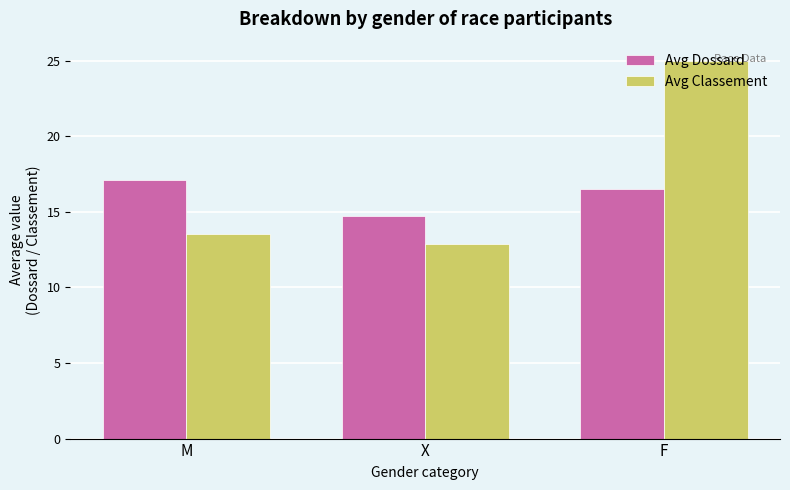

What value does the Avg Dossard series have at F?

16.5